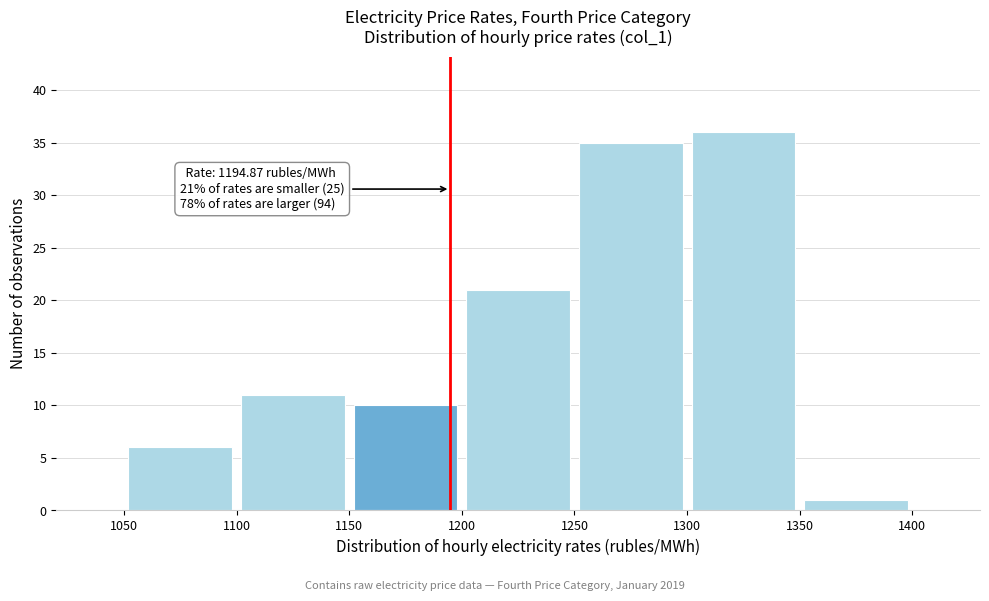

Which range on the x-axis has the tallest bar?

1300 to 1350